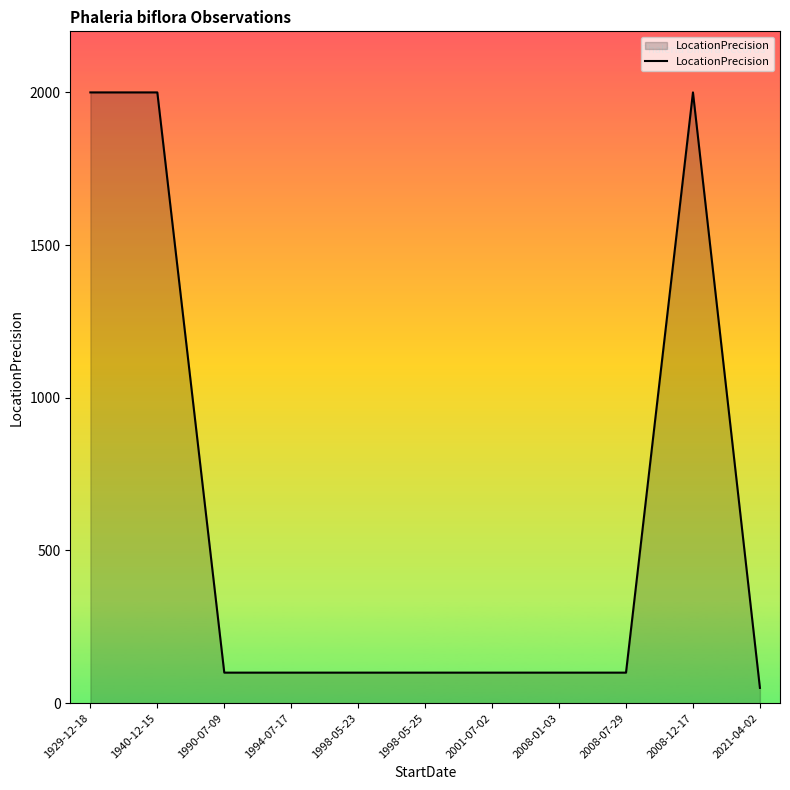

The value at 1940-12-15 is 2000. True or false?

True